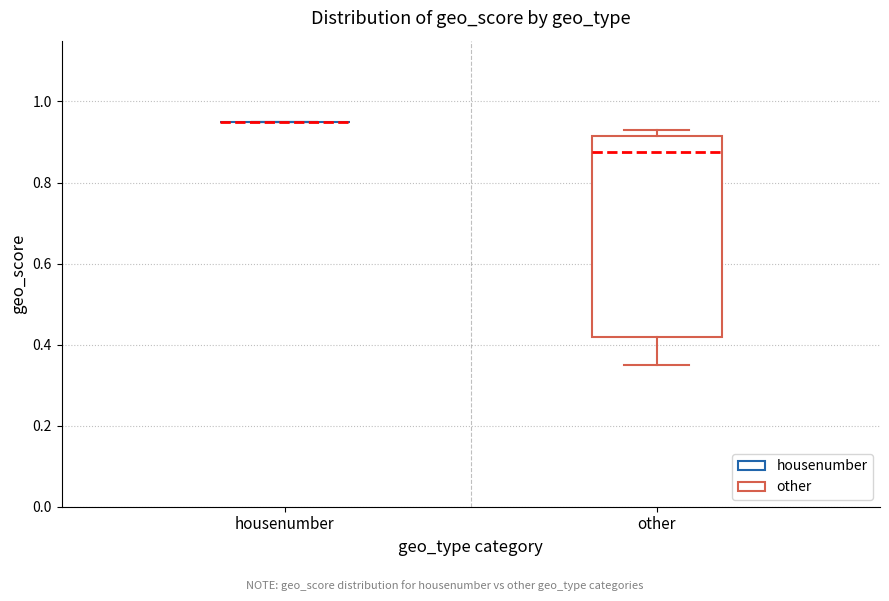

Reading left to right, transcribe this box plot: for each box, give where its median line is, the range the box spans, and where its two whiskers end, as read against the y-axis. The values are not printed on the chart, so give them approximately, as read against the axis.

housenumber: box collapsed to a line at 0.96, whiskers 0.96 to 0.96
other: median 0.88, box 0.42 to 0.92, whiskers 0.36 to 0.94